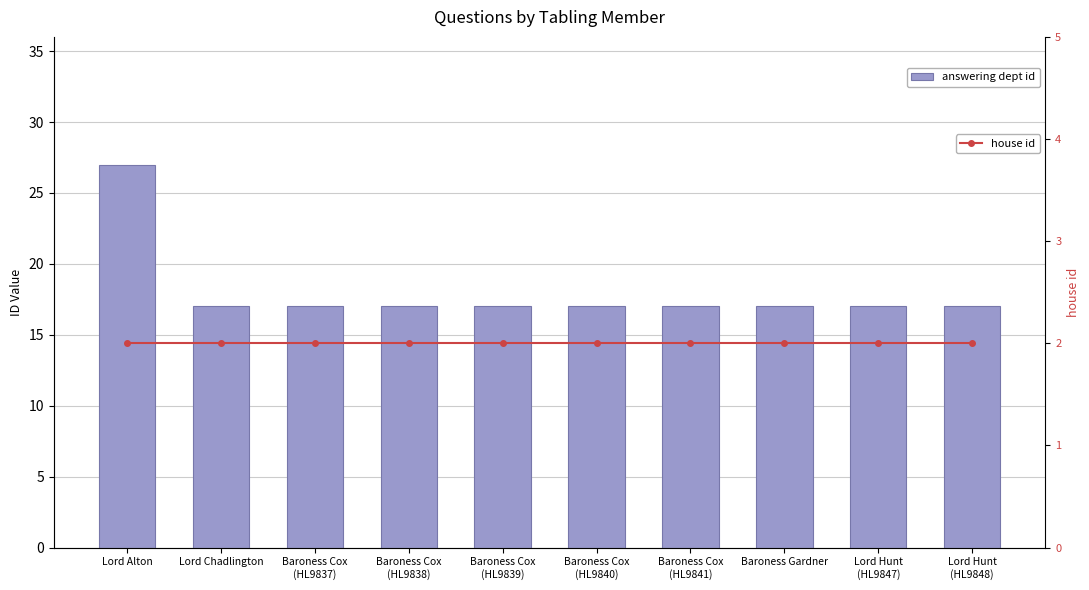

What is the average value of the answering dept id series?

18